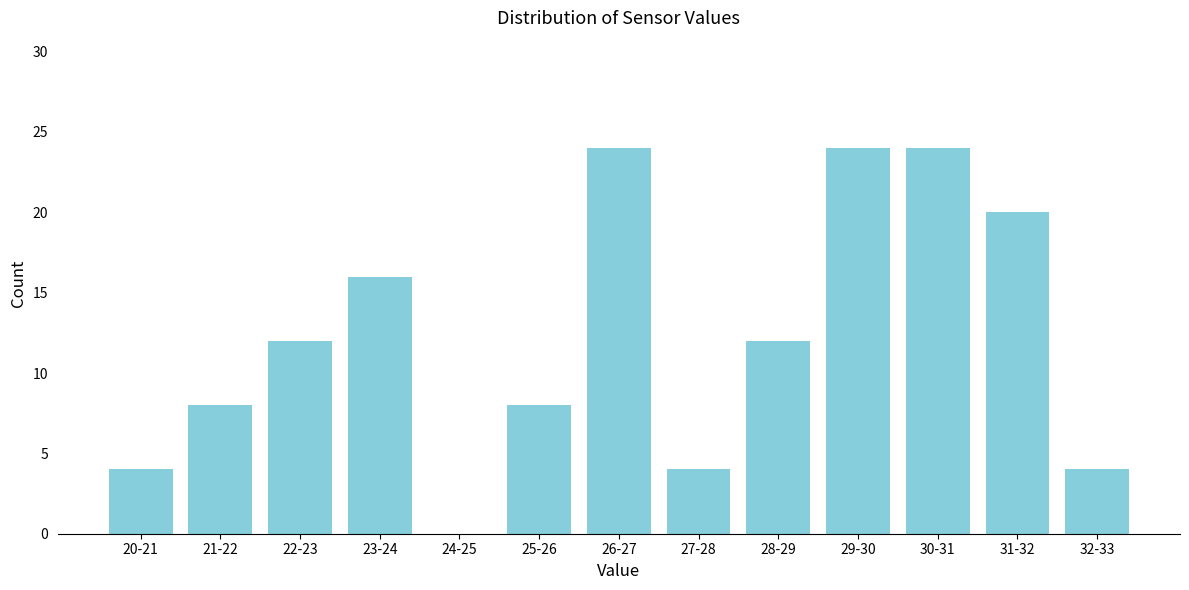

Reading left to right, what are all the values shown in this chart?

20-21=4	21-22=8	22-23=12	23-24=16	24-25=0	25-26=8	26-27=24	27-28=4	28-29=12	29-30=24	30-31=24	31-32=20	32-33=4